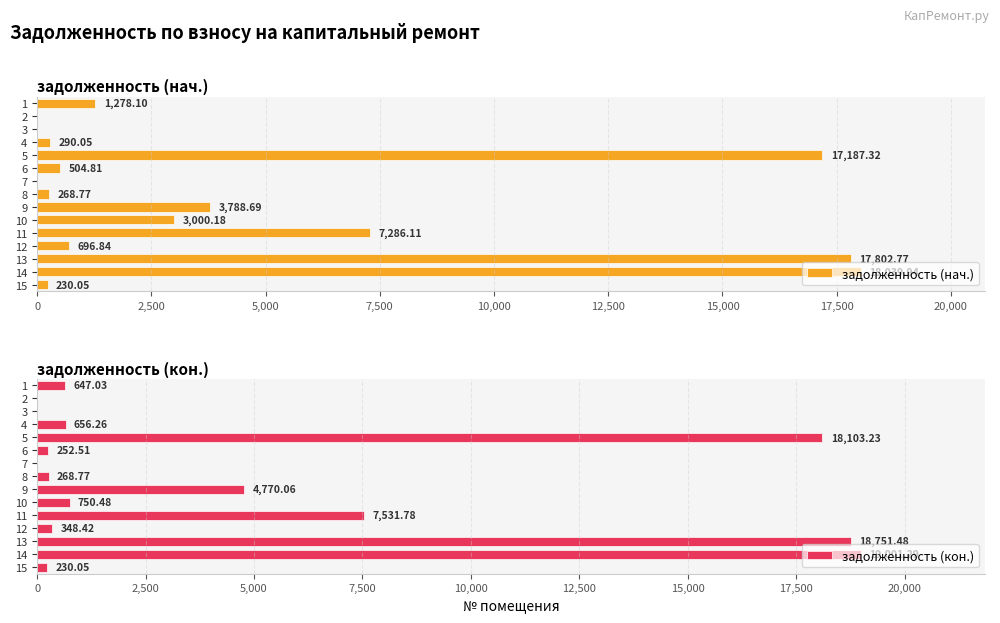

What is the difference between the maximum and minimum values in the задолженность (кон.) series?

19001.3